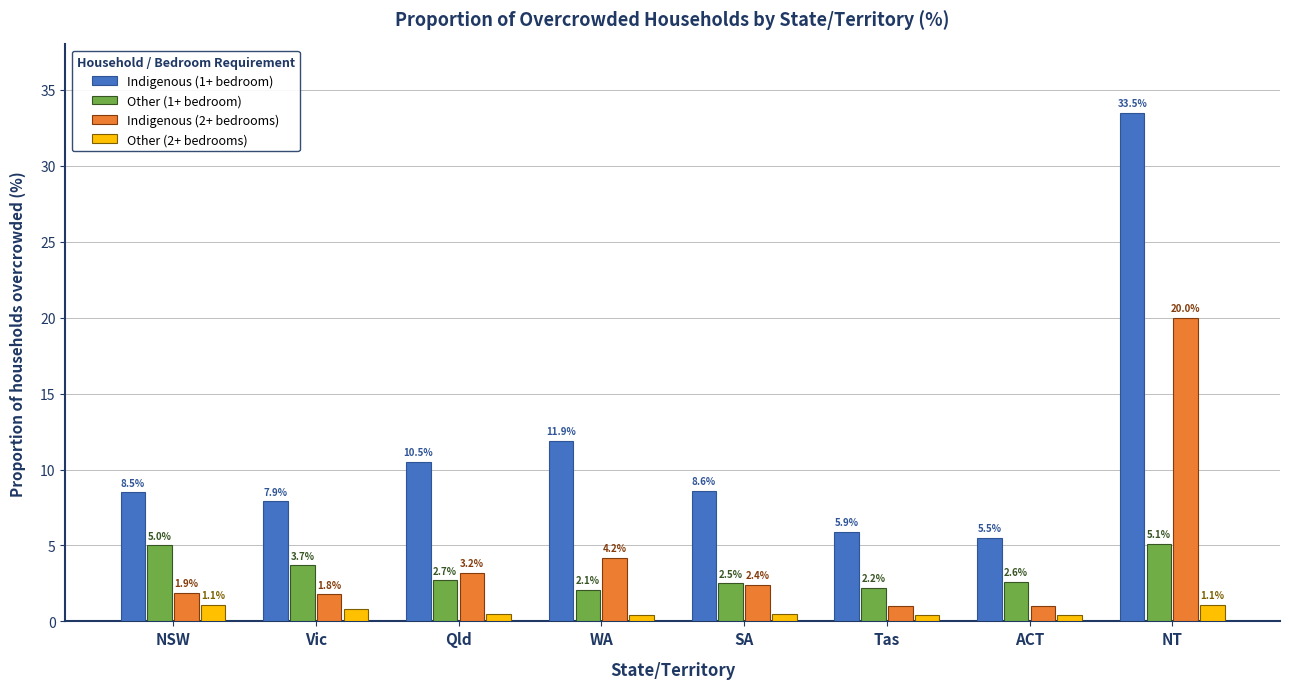

What value does the Indigenous (2+ bedrooms) series have at WA?

4.2